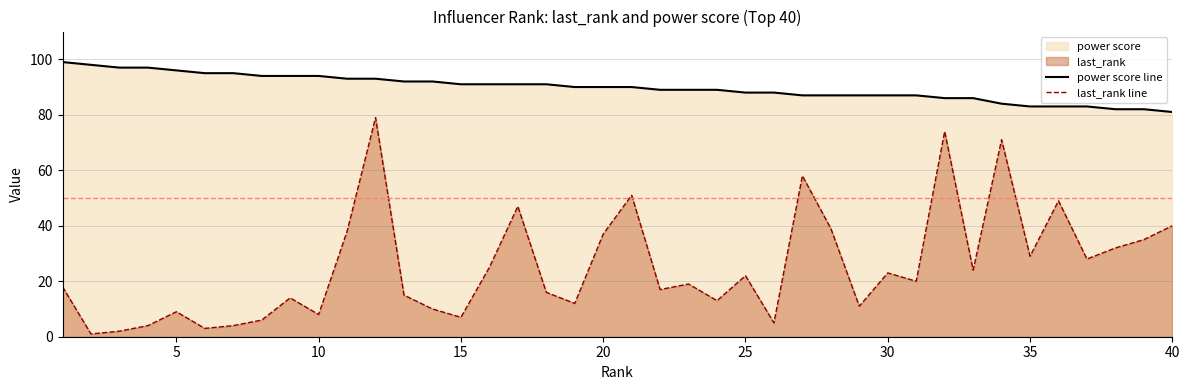

What is the difference between the maximum and minimum values in the power score line series?

18